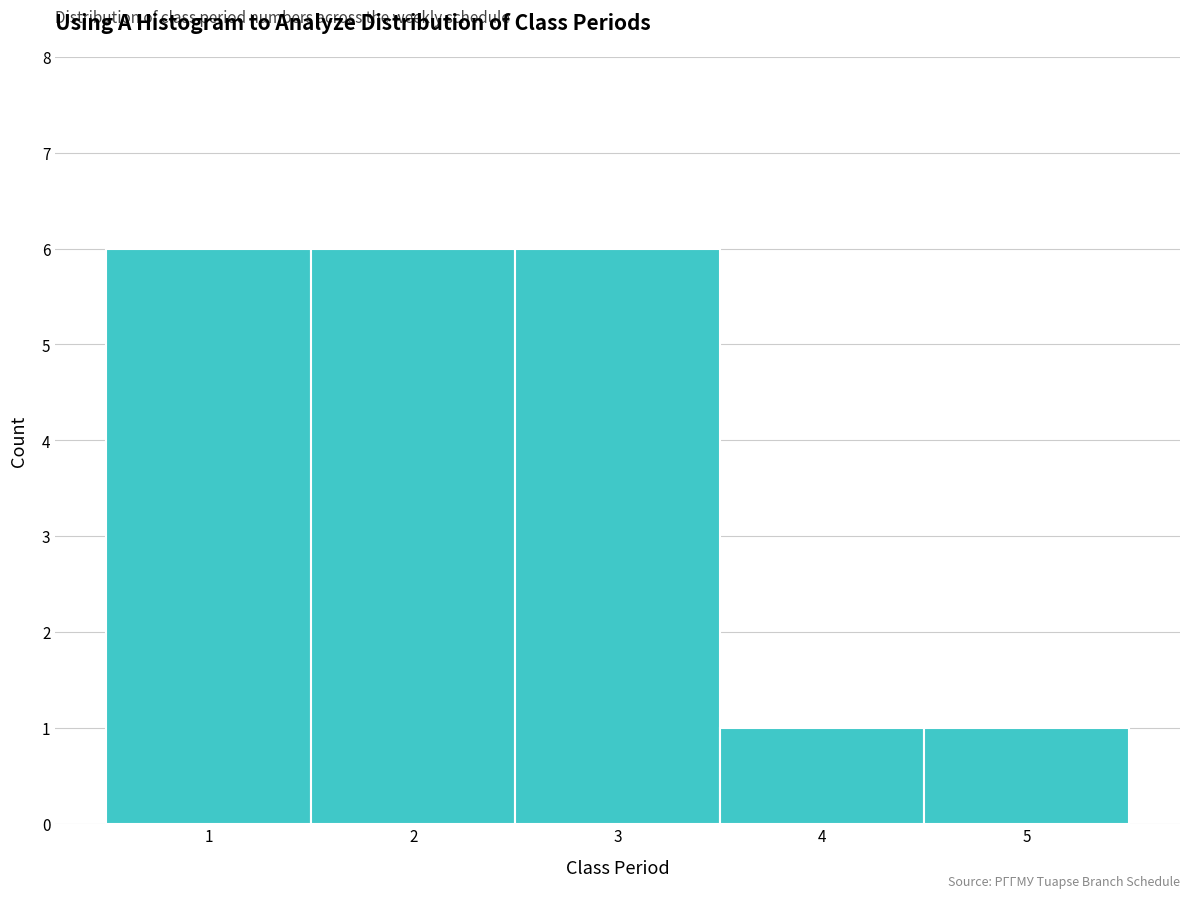

How tall is the bar that spans 3.5 to 4.5 on the x-axis? The values are not printed on the chart, so give them approximately, as read against the axis.

1